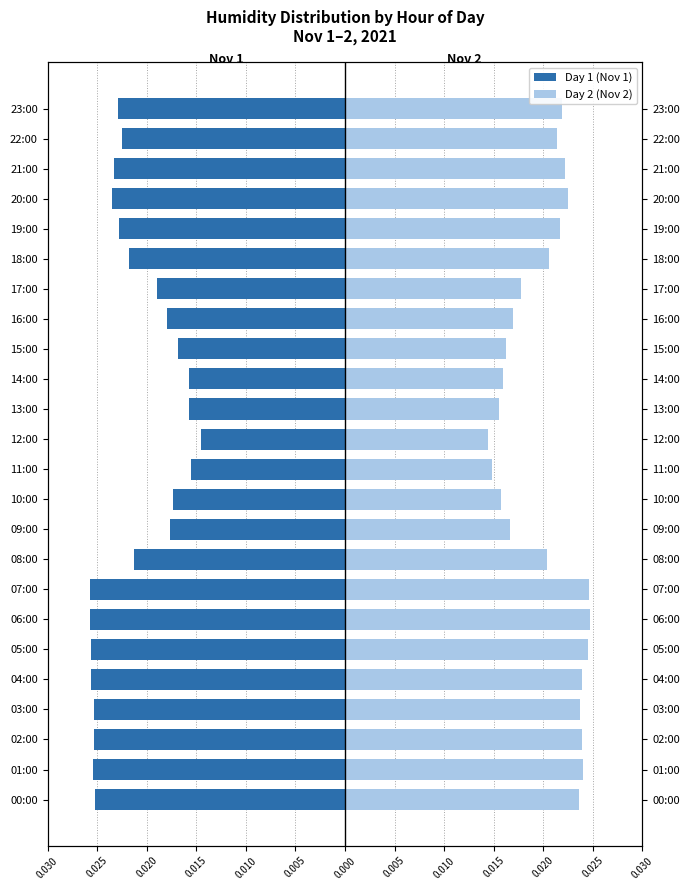

The value of Day 1 (Nov 1) at 20 is -0.0. True or false?

True